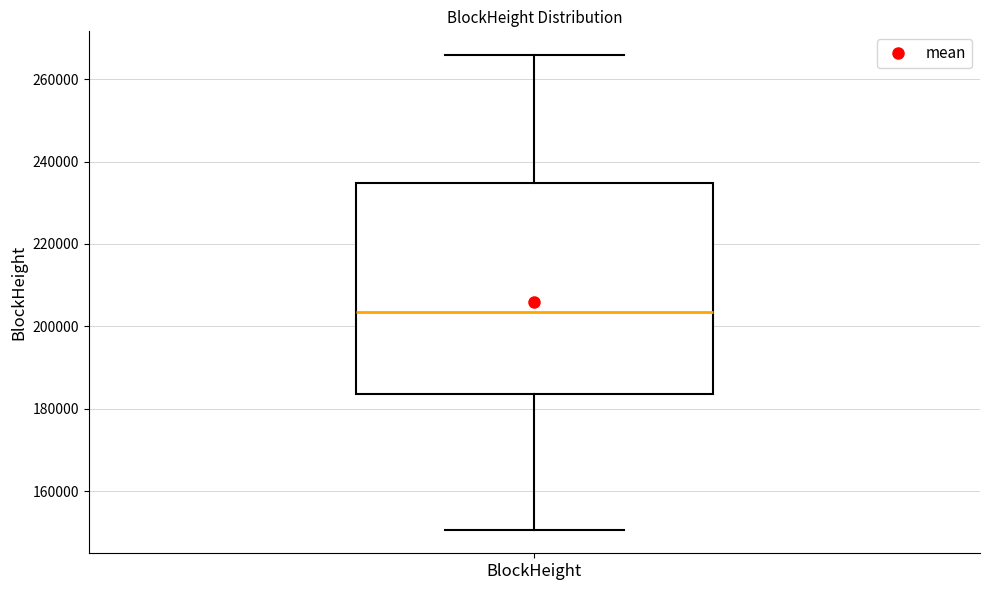

Transcribe this box plot: give where the median line is, the range the box spans, and where the two whiskers end, as read against the y-axis. The values are not printed on the chart, so give them approximately, as read against the axis.

median 204000, box 184000 to 234000, whiskers 150000 to 266000